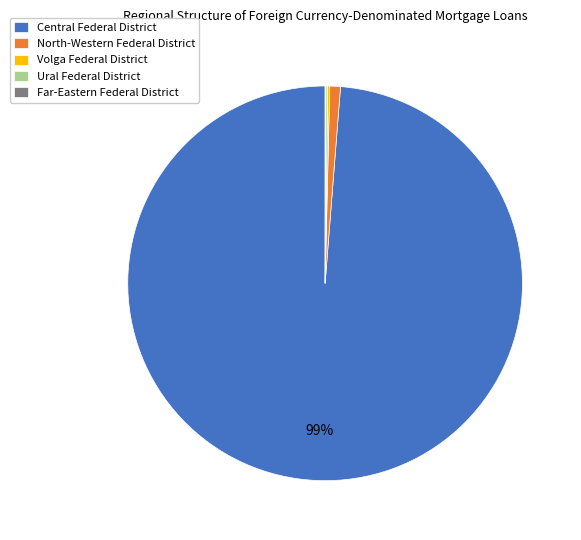

To the nearest percent, what is the difference between the largest and smallest slice percentages?

99%